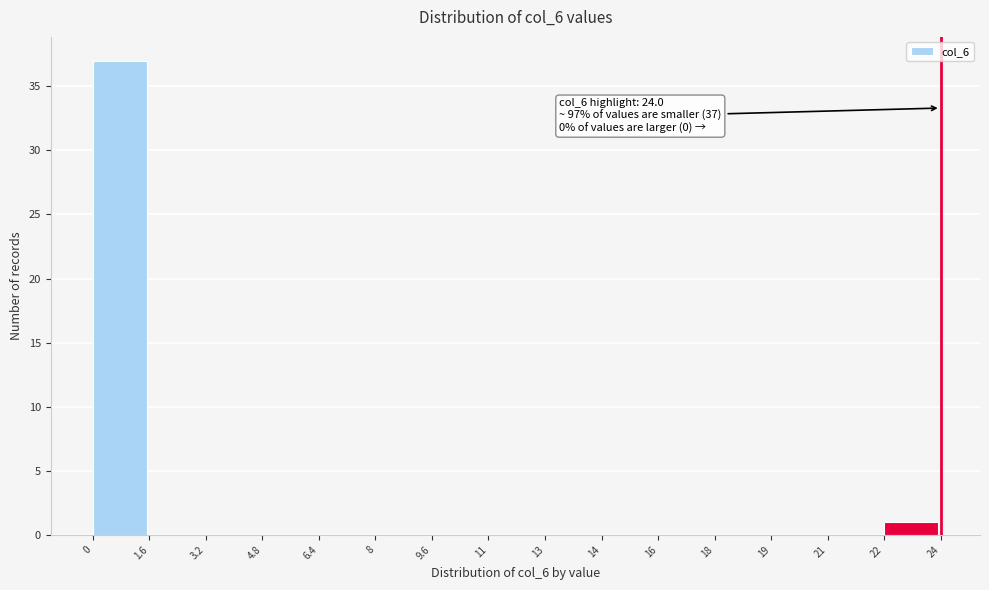

Reading left to right, what are all the values shown in this chart?

0=37	1.6=0	3.2=0	4.8=0	6.4=0	8=0	9.6=0	11=0	13=0	14=0	16=0	18=0	19=0	21=0	22=1